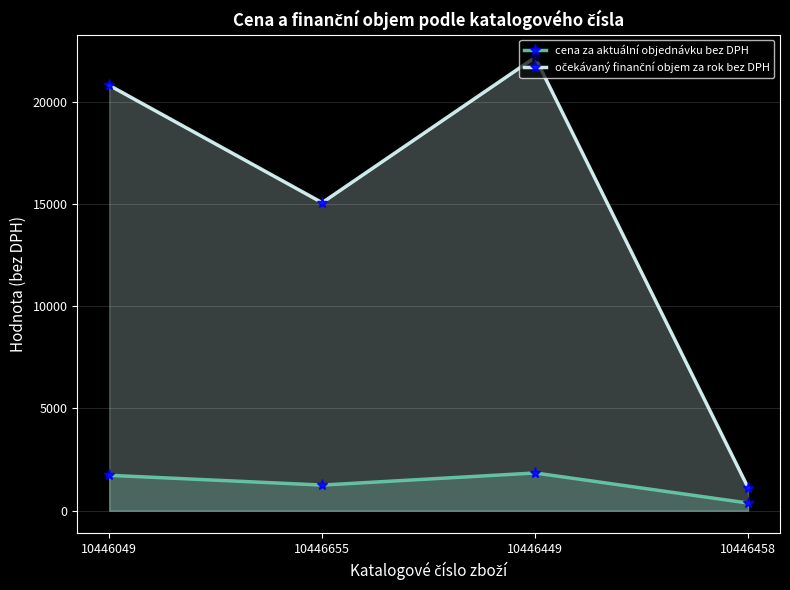

What is the approximate value of cena za aktuální objednávku bez DPH at 10446049?

1733